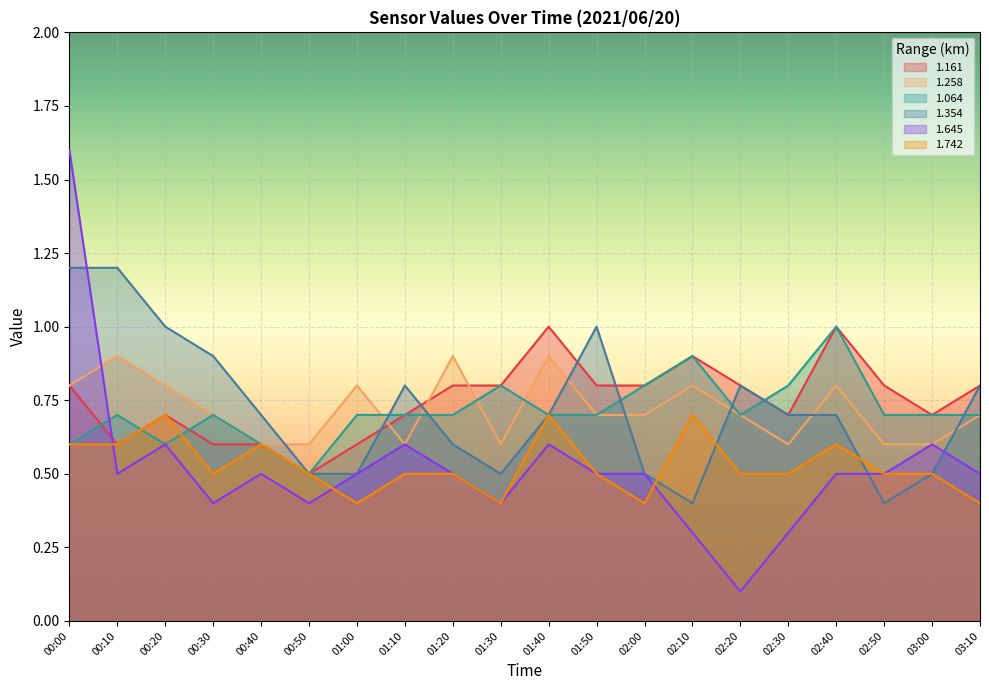

The 1.645 series shows 0.6 at 03:00. True or false?

True